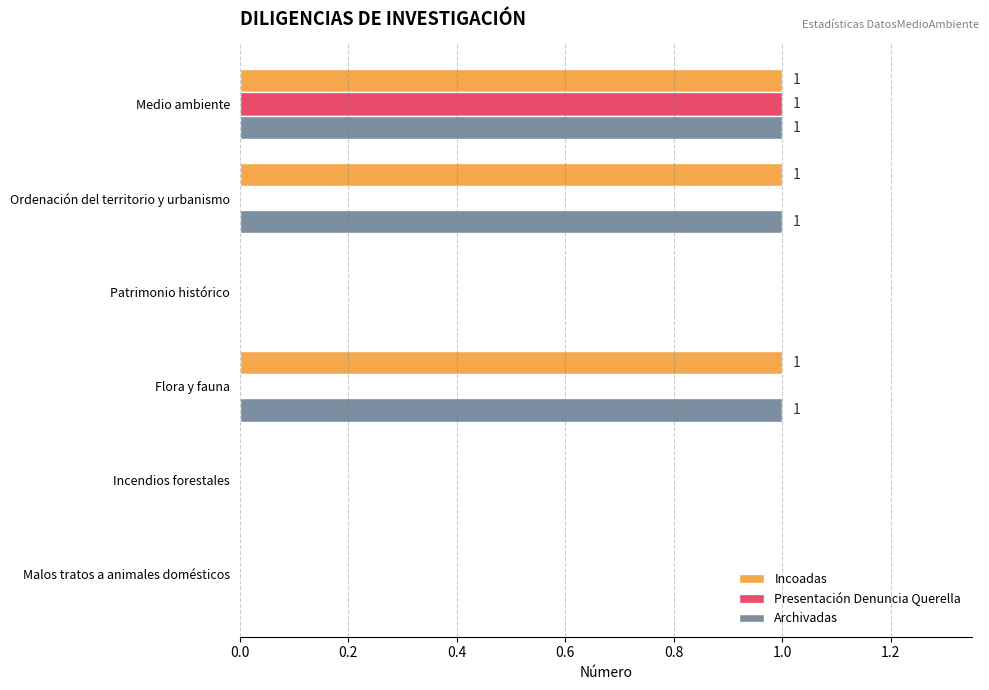

What is the sum of all Incoadas values?

3